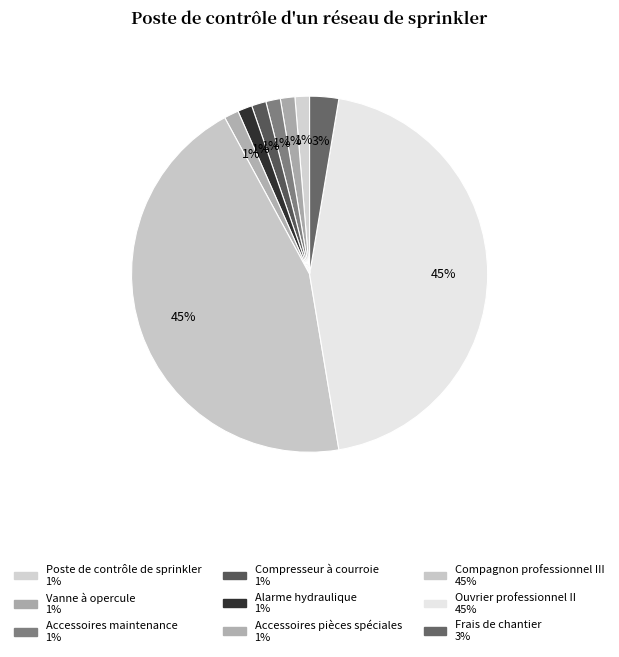

How many slices are in this pie chart?

9